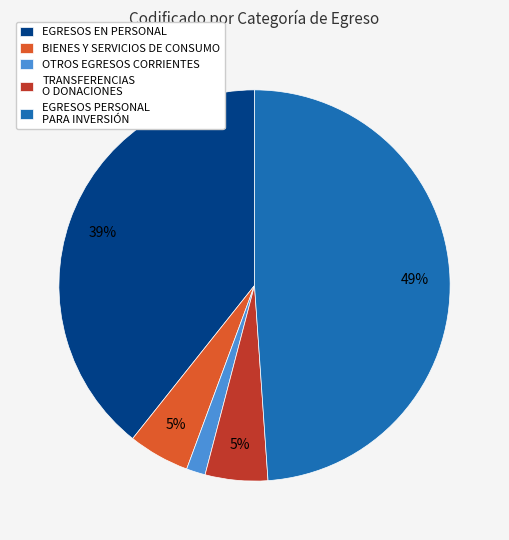

To the nearest percent, what is the difference between the largest and smallest slice percentages?

47%